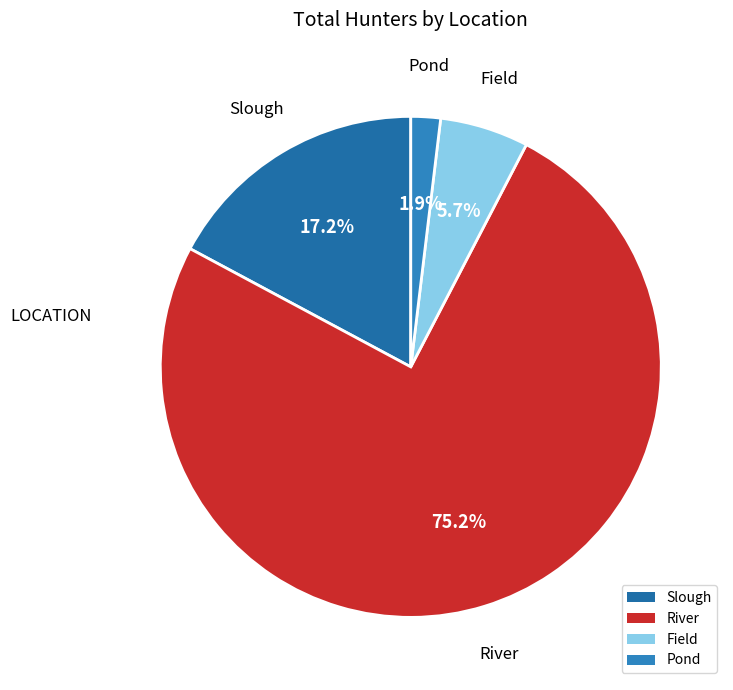

To the nearest percent, what percentage of the pie is River?

75%